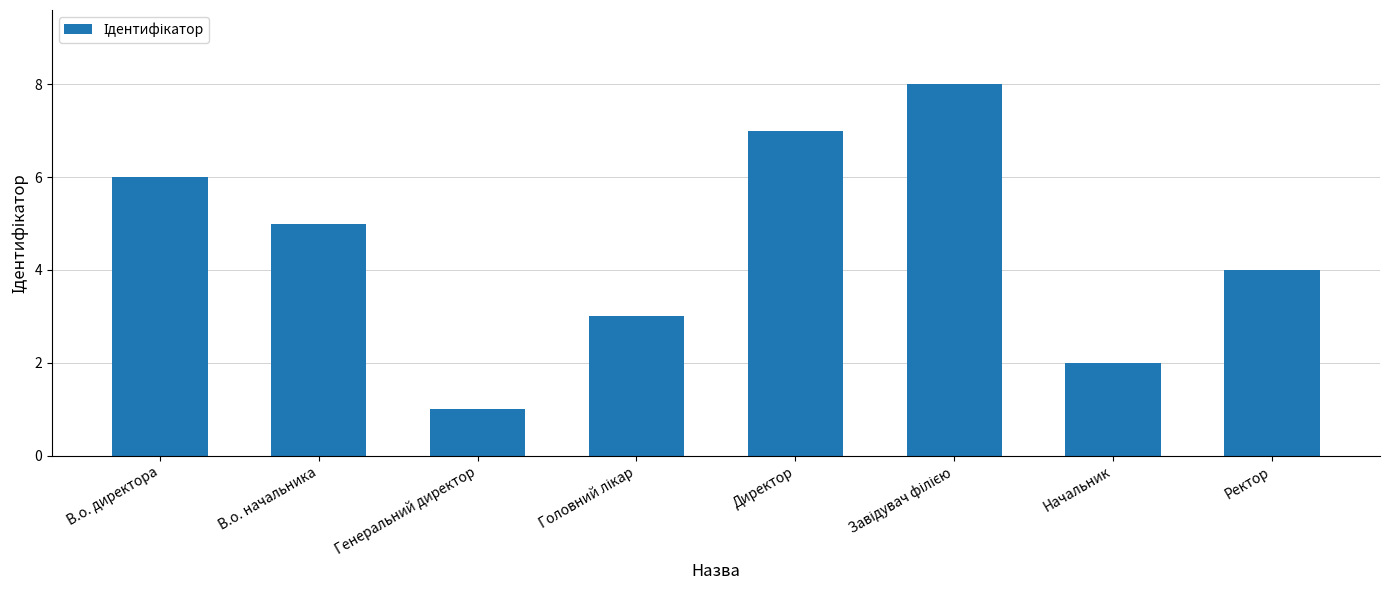

What is the sum of the values at Директор and В.о. директора?

13